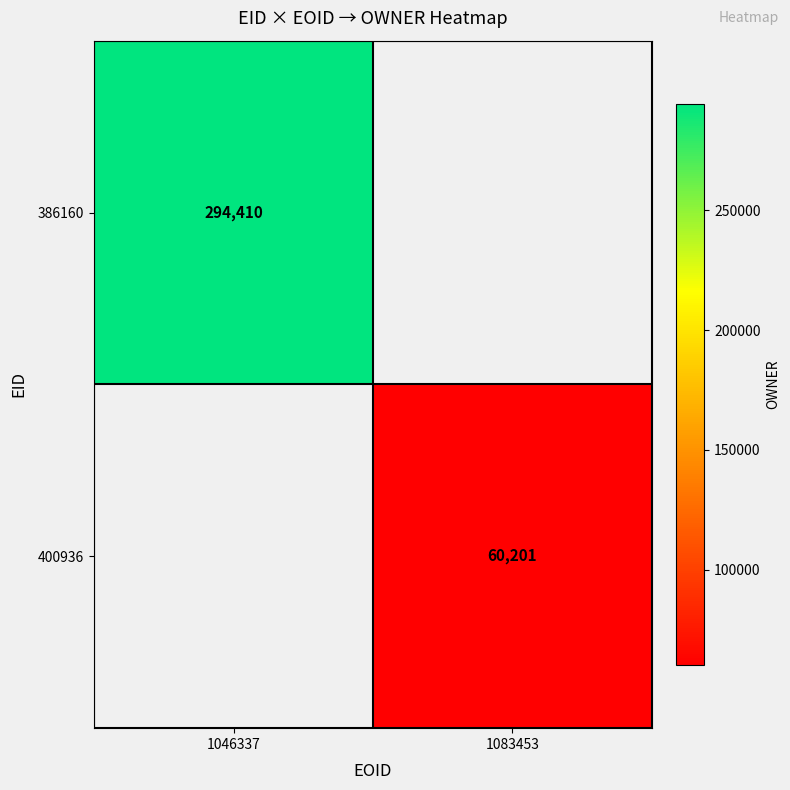

At how many categories does at least one series exceed 71304?

1